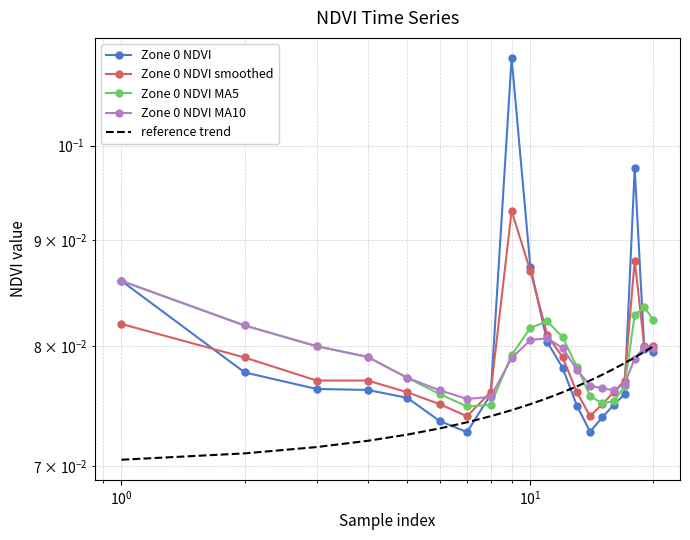

True or false: Zone 0 NDVI and Zone 0 NDVI MA10 intersect in this chart.

True